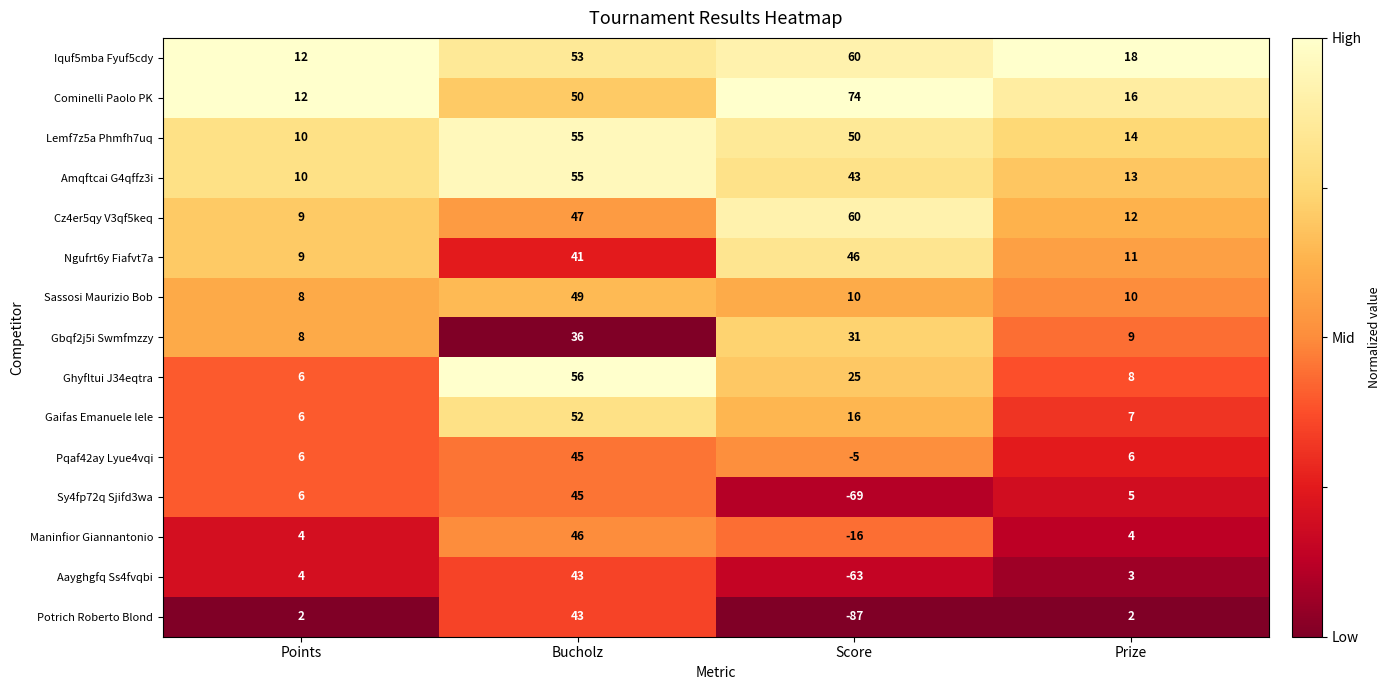

What is the sum of the Potrich Roberto Blond values at Score and Prize?

-85